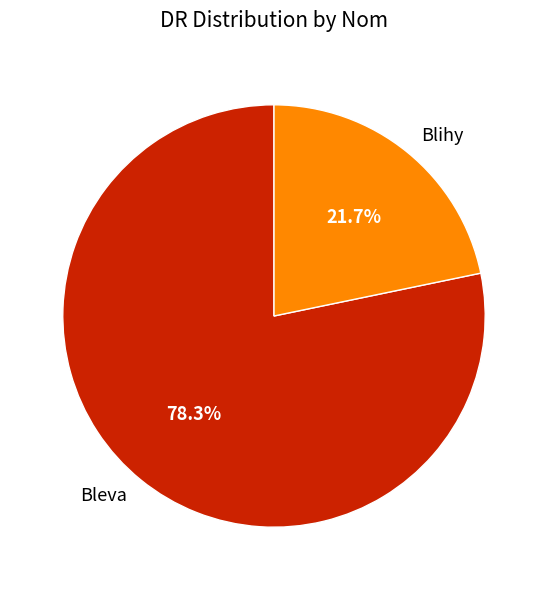

Which category has the biggest portion of the pie?

Bleva